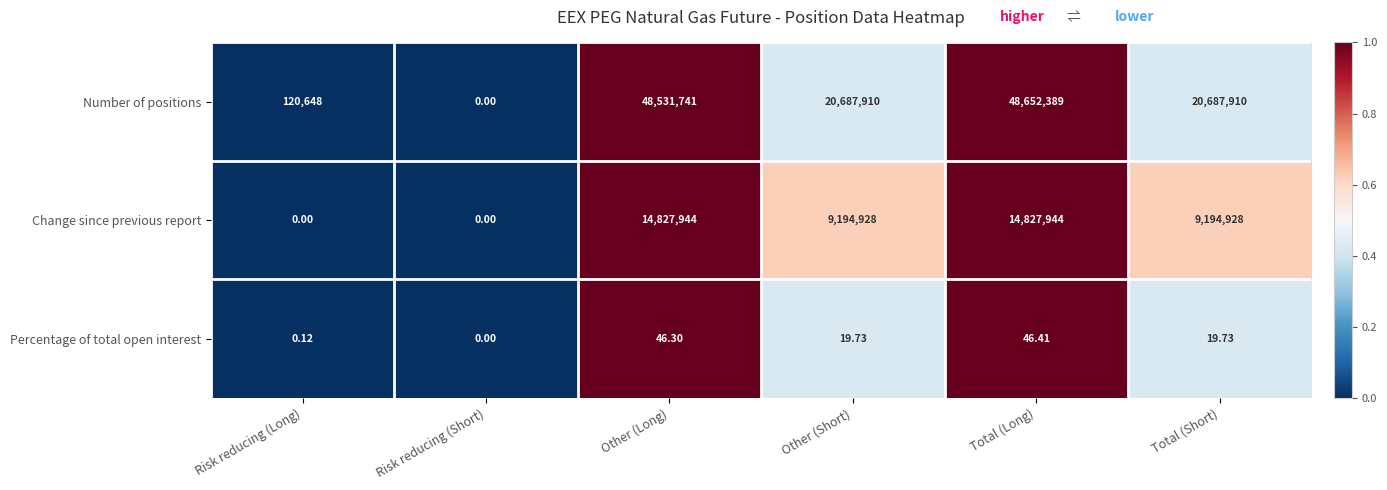

At Risk reducing (Long), list the series in order from largest to smallest.

Number of positions, Percentage of total open interest, Change since previous report